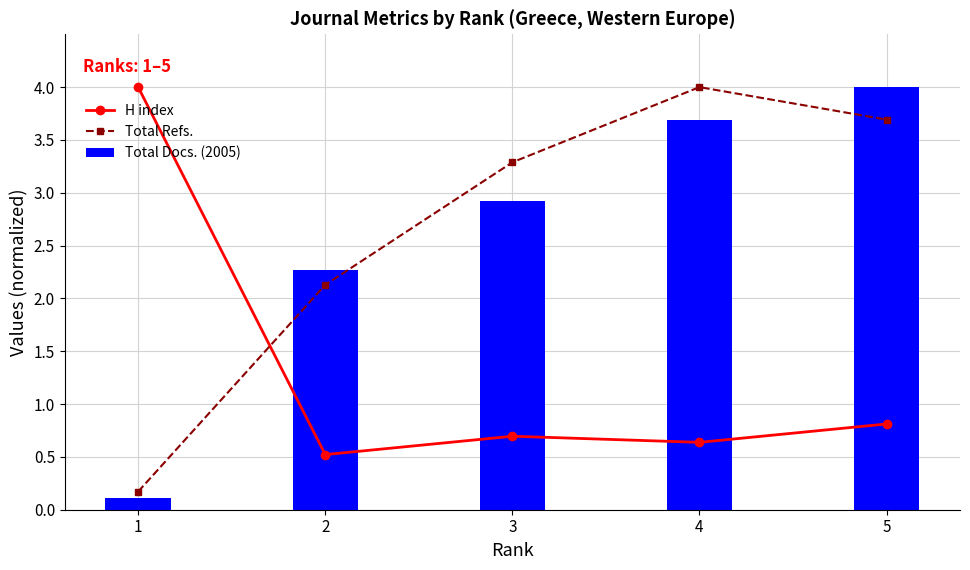

What is the value of the H index bar at the 1st from the left?

4.0